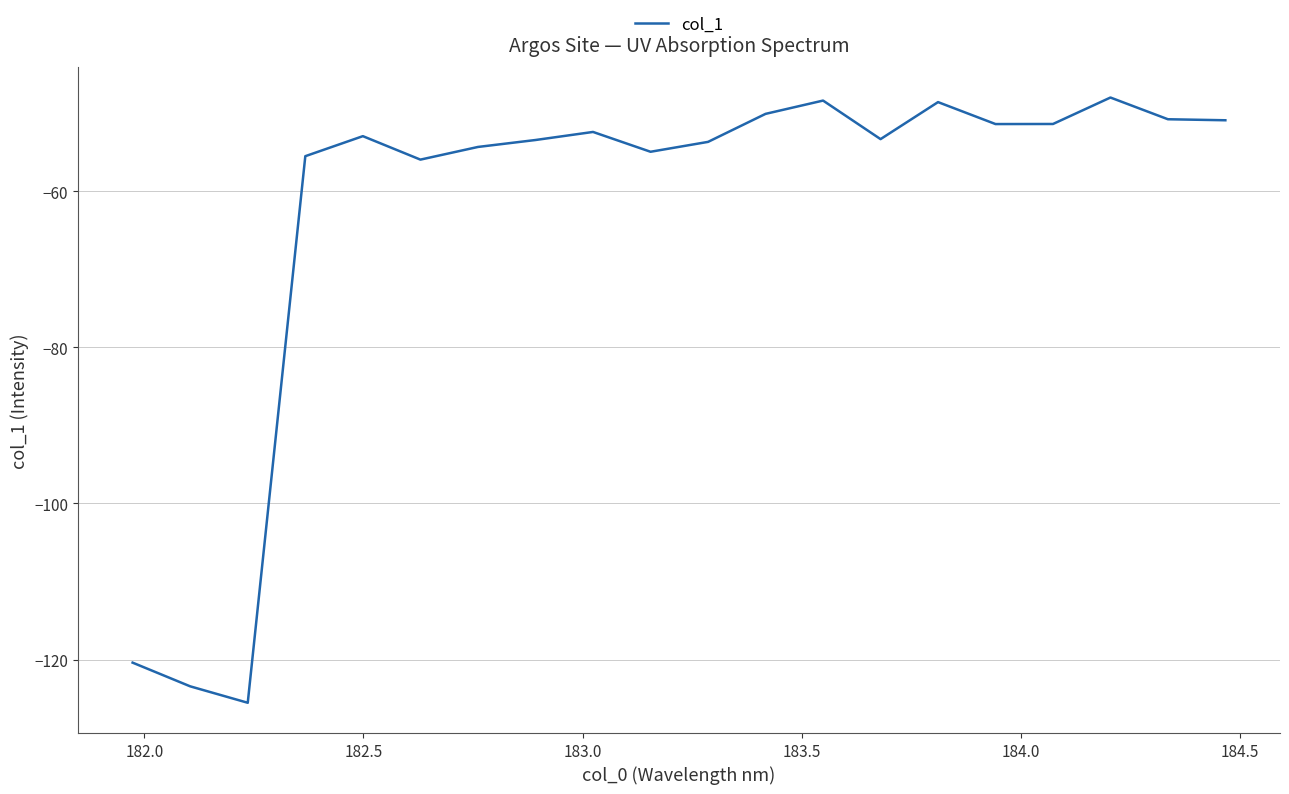

What is the greatest value displayed?

-48.0